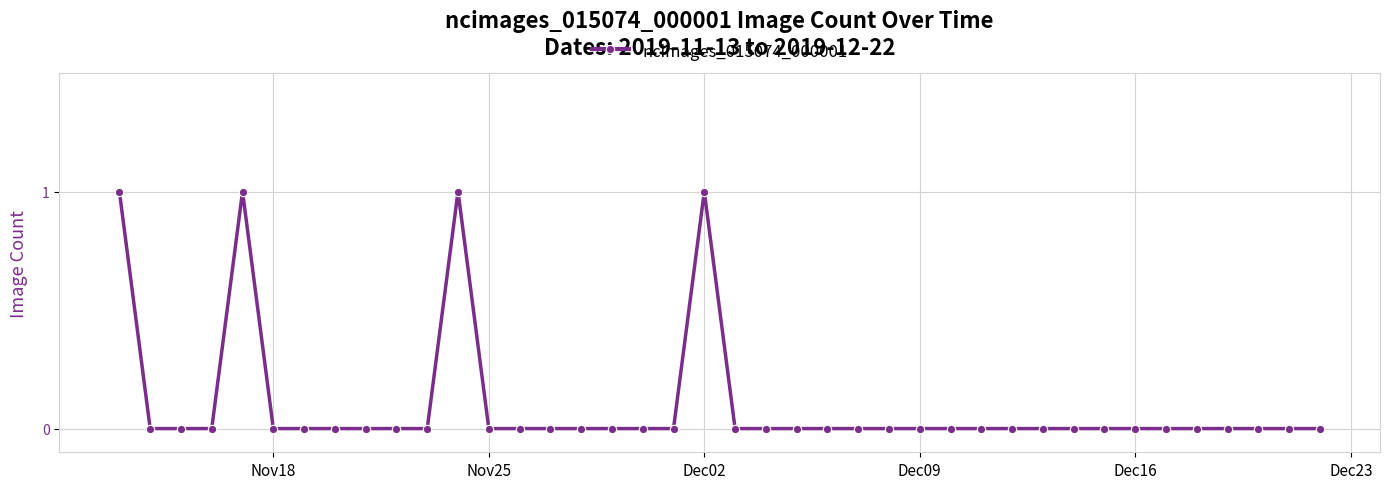

True or false: the data has more than 2 interior local peaks.

True